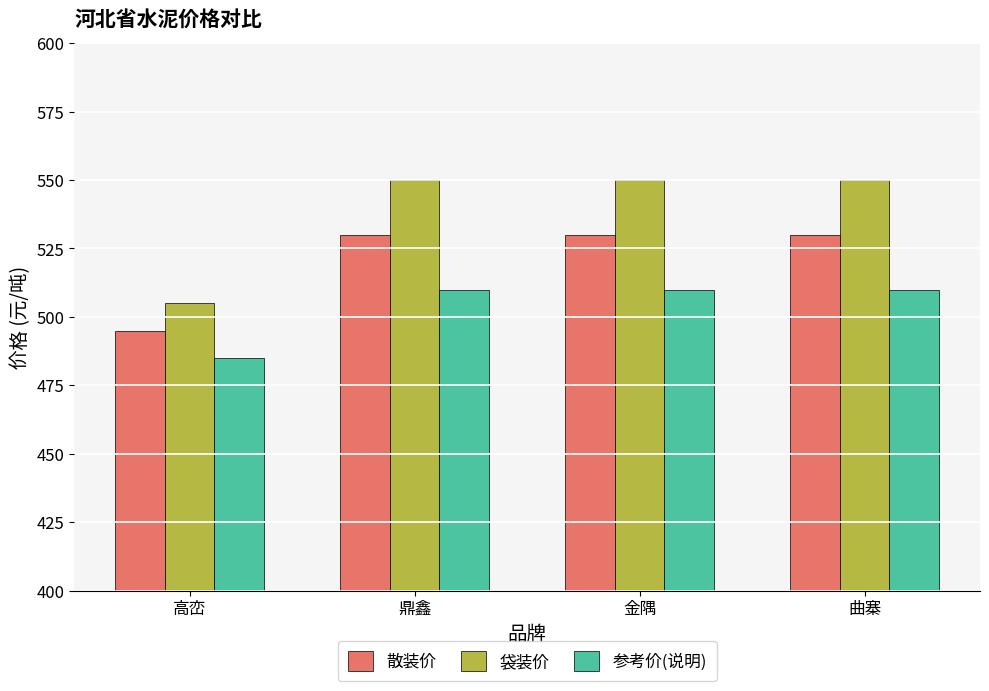

Reading left to right, extract all data points from this chart.

散装价: 495	530	530	530
袋装价: 505	550	550	550
参考价(说明): 485	510	510	510